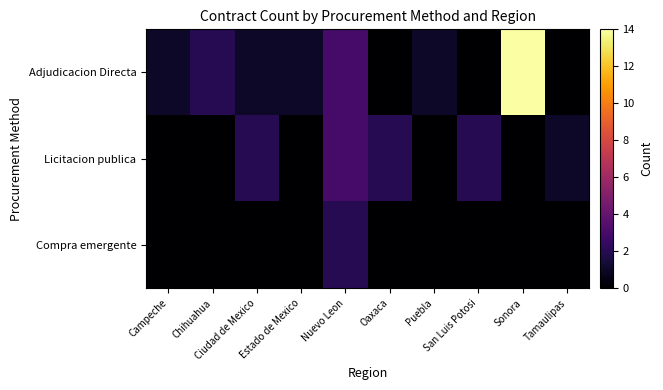

Reading left to right, list all the values displayed in this chart.

Adjudicacion Directa: Campeche=1	Chihuahua=2	Ciudad de Mexico=1	Estado de Mexico=1	Nuevo Leon=3	Oaxaca=0	Puebla=1	San Luis Potosi=0	Sonora=14	Tamaulipas=0
Licitacion publica: Campeche=0	Chihuahua=0	Ciudad de Mexico=2	Estado de Mexico=0	Nuevo Leon=3	Oaxaca=2	Puebla=0	San Luis Potosi=2	Sonora=0	Tamaulipas=1
Compra emergente: Campeche=0	Chihuahua=0	Ciudad de Mexico=0	Estado de Mexico=0	Nuevo Leon=2	Oaxaca=0	Puebla=0	San Luis Potosi=0	Sonora=0	Tamaulipas=0